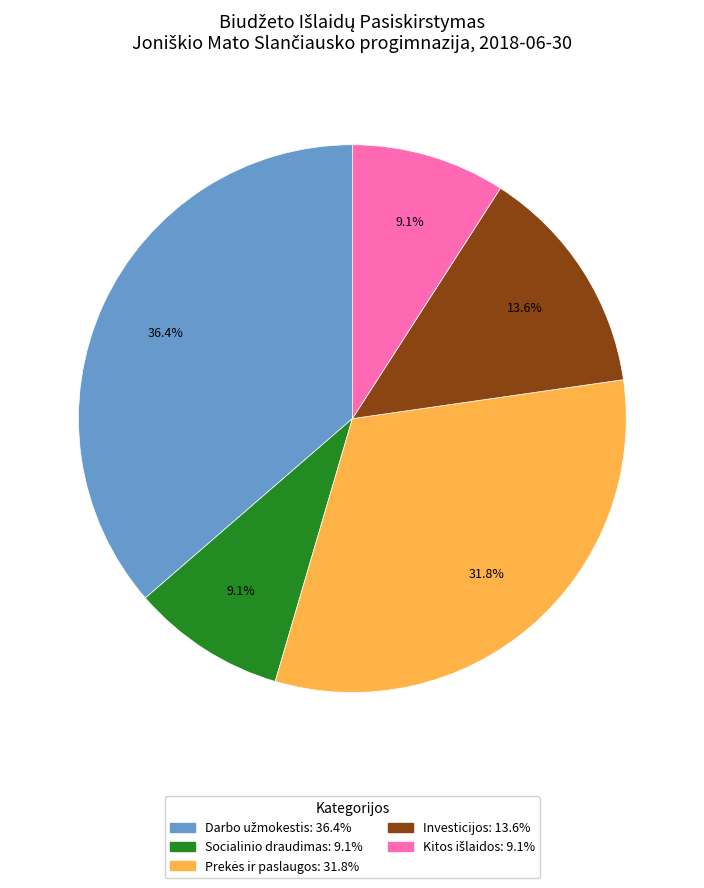

Is there any slice that represents more than half of the pie?

No